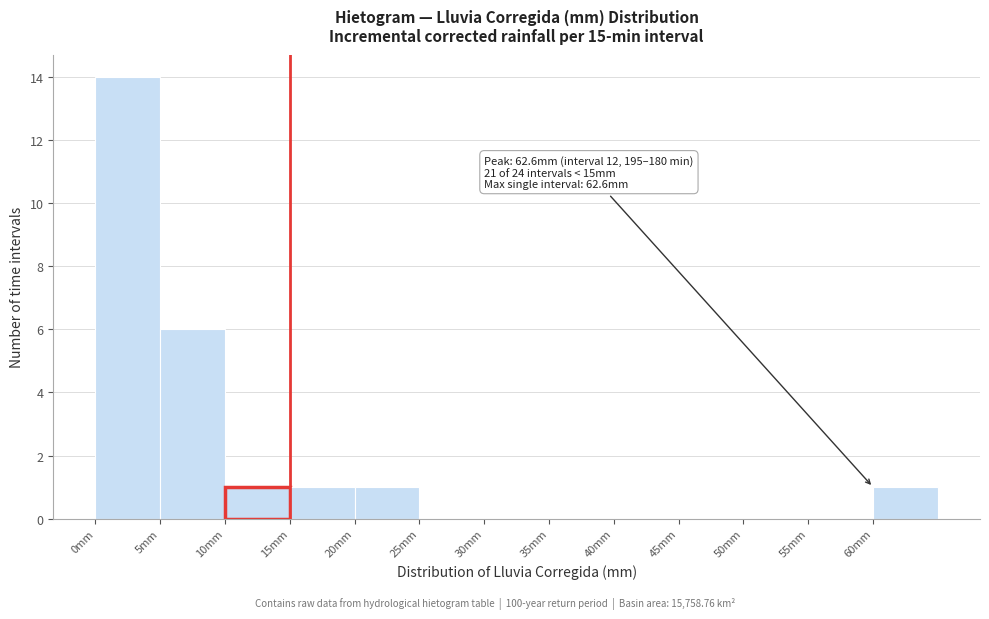

Which range on the x-axis has the tallest bar?

0 to 5